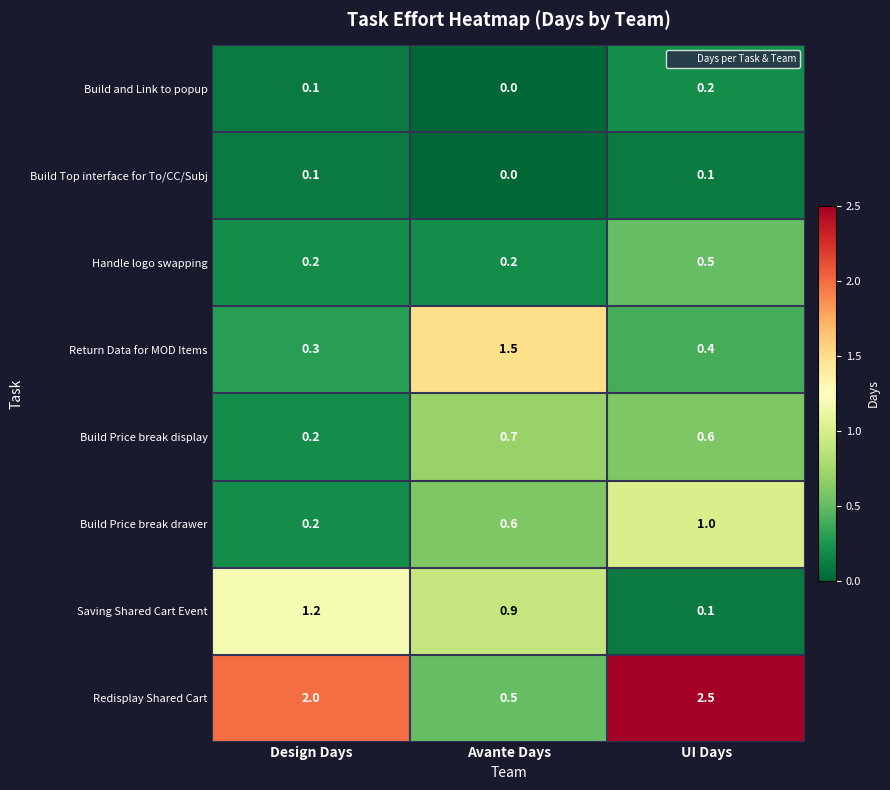

What is the spread (max minus min) of values at Avante Days?

1.5